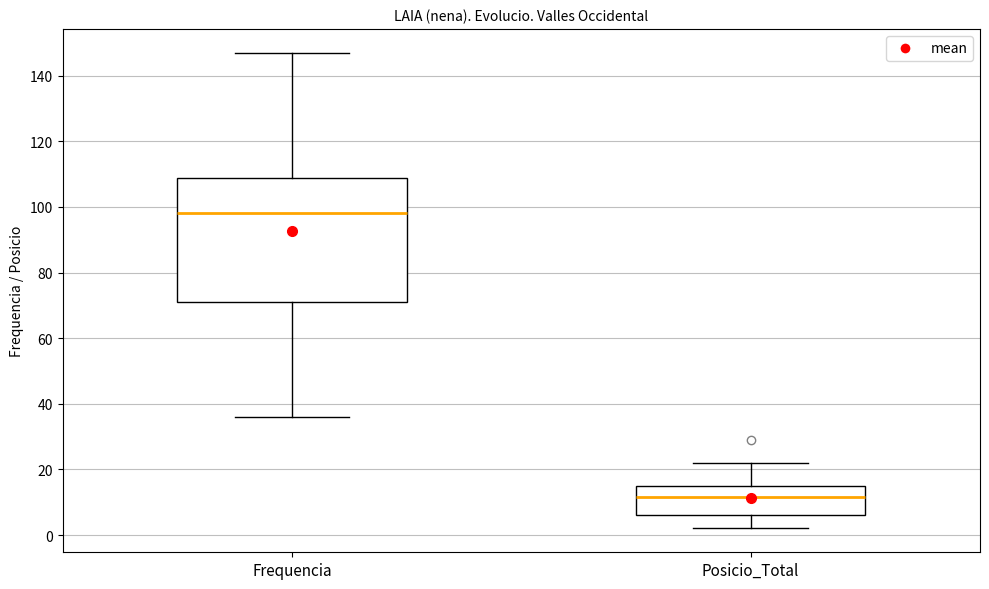

Reading left to right, transcribe this box plot: for each box, give where its median line is, the range the box spans, and where its two whiskers end, as read against the y-axis. The values are not printed on the chart, so give them approximately, as read against the axis.

Frequencia: median 98, box 72 to 108, whiskers 36 to 148
Posicio_Total: median 12, box 6 to 16, whiskers 2 to 22